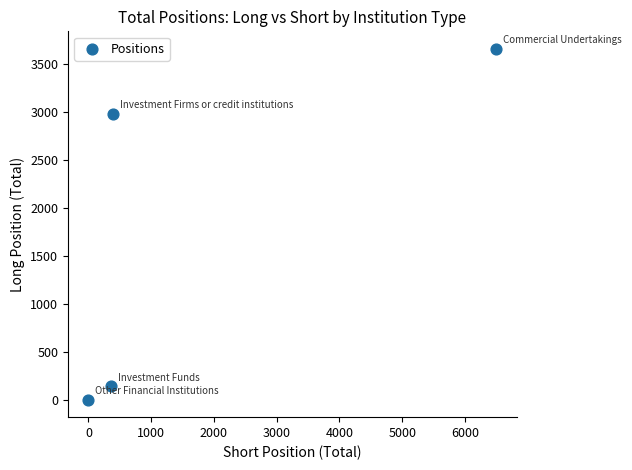

What Y value in the scatter plot is closest to 1826?

2978.9